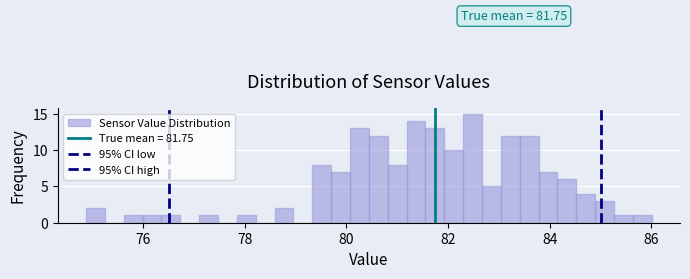

Around what value on the x-axis is the tallest bar? Give the approximate position of its centre, as read against the axis.

82.4